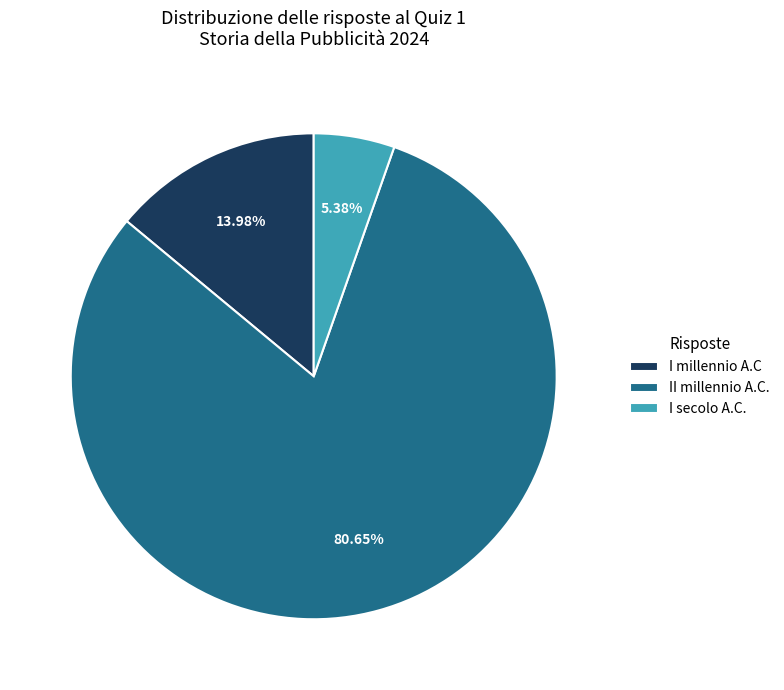

How many segments does this pie chart have?

3